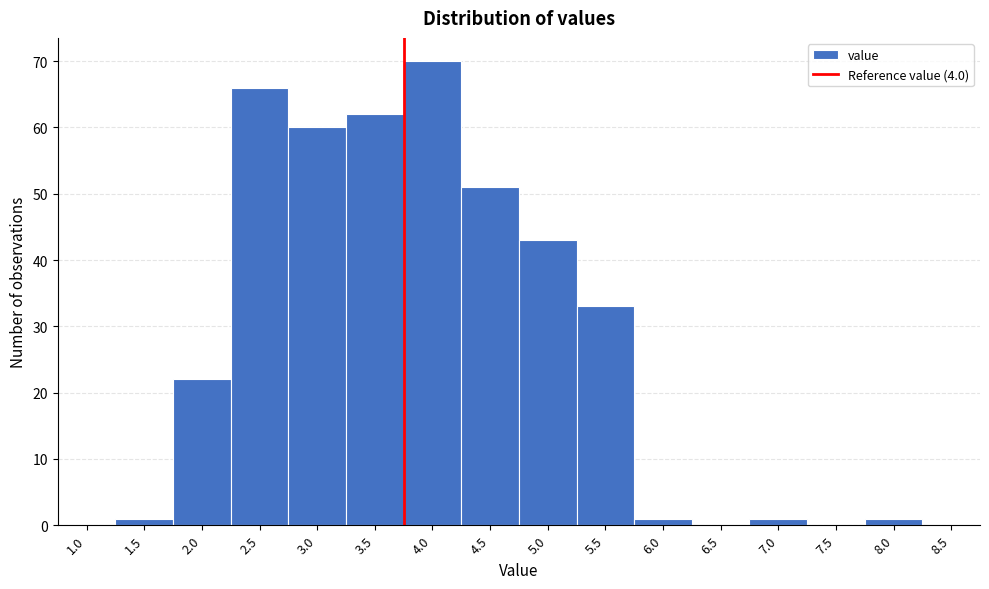

Reading right to left, extract all data points from this chart.

8.5=0	8.0=1	7.5=0	7.0=1	6.5=0	6.0=1	5.5=33	5.0=43	4.5=51	4.0=70	3.5=62	3.0=60	2.5=66	2.0=22	1.5=1	1.0=0